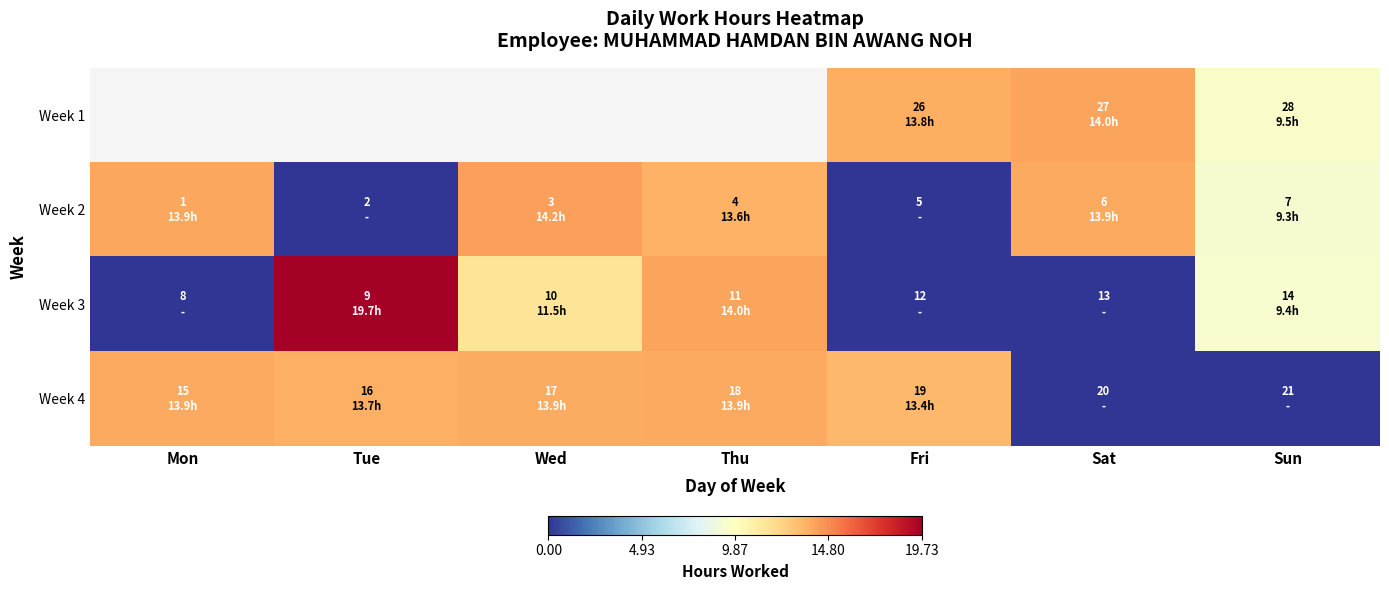

List the series in order of their peak value, lowest first.

Week 4, Week 1, Week 2, Week 3